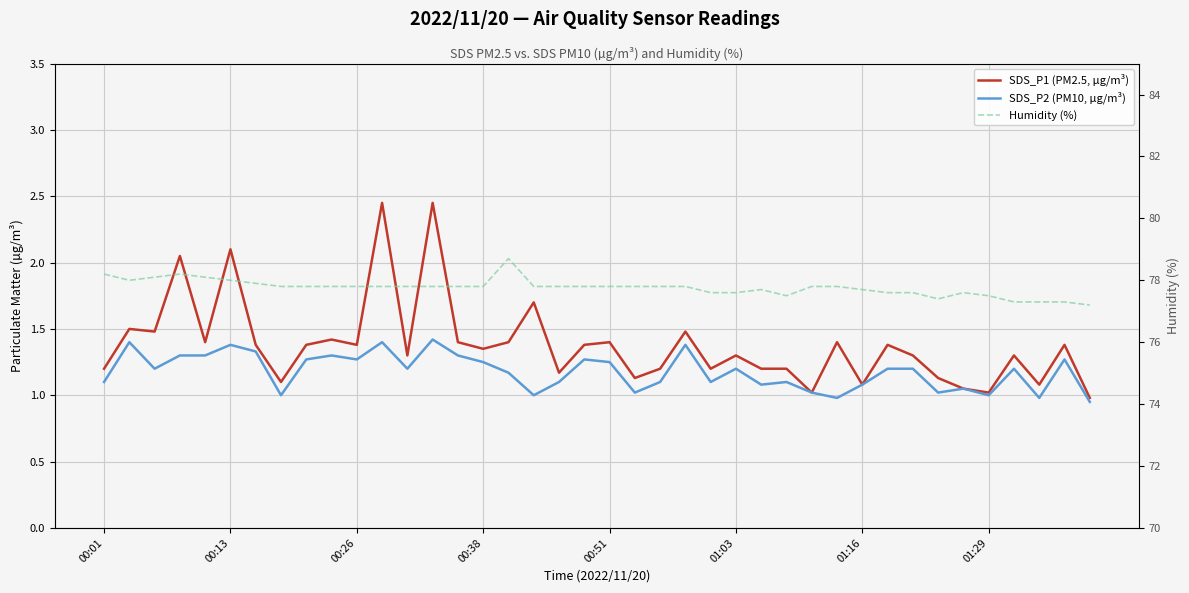

Rank the series at 00:38 from lowest to highest value.

SDS_P2 (PM10, µg/m³), SDS_P1 (PM2.5, µg/m³), Humidity (%)